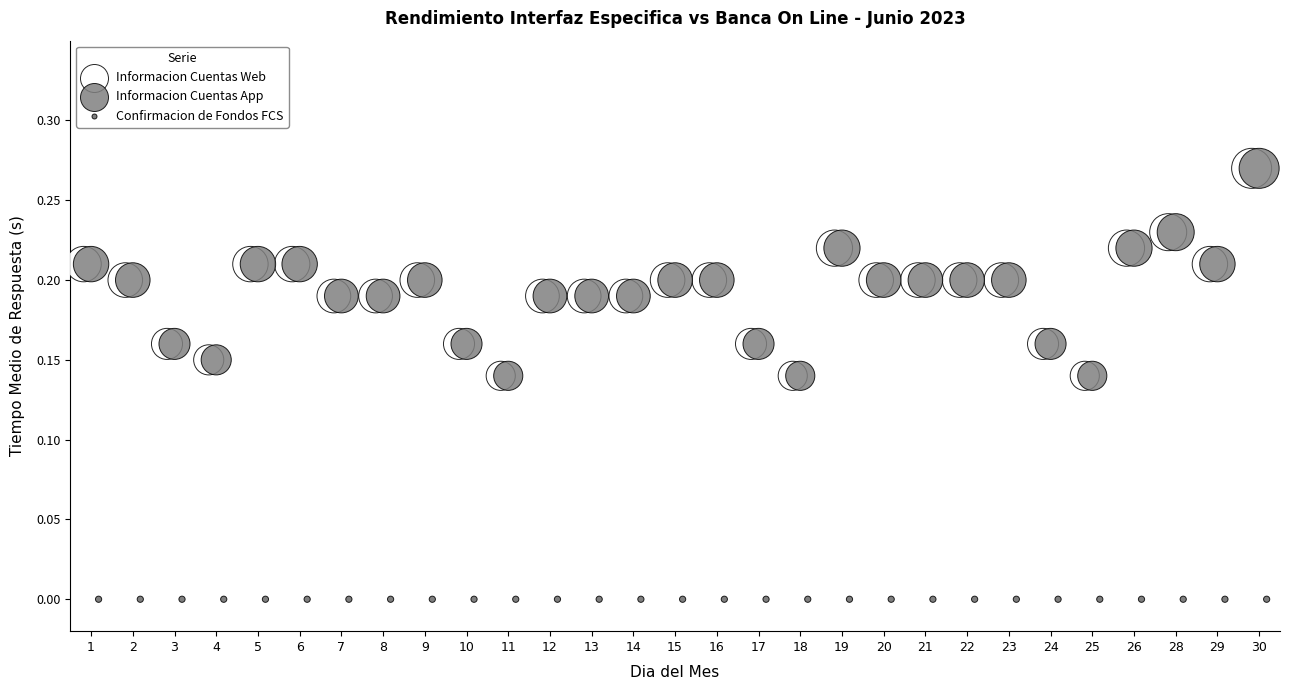

What are all the series names shown in the legend?

Informacion Cuentas Web, Informacion Cuentas App, Confirmacion de Fondos FCS